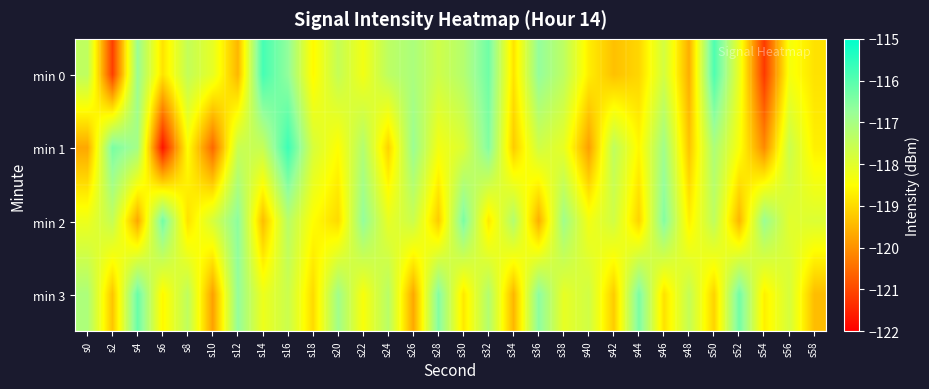

Reading right to left, what are all the values shown in this chart?

min 0: s58=-118.9	s56=-118.3	s54=-121.2	s52=-118.1	s50=-115.9	s48=-119.6	s46=-117.7	s44=-119.0	s42=-119.3	s40=-118.7	s38=-117.4	s36=-116.7	s34=-118.9	s32=-116.3	s30=-117.2	s28=-117.7	s26=-117.1	s24=-117.4	s22=-118.3	s20=-117.5	s18=-118.6	s16=-116.7	s14=-115.8	s12=-119.5	s10=-118.1	s8=-117.5	s6=-118.9	s4=-116.8	s2=-121.1	s0=-117.4
min 1: s58=-118.7	s56=-117.6	s54=-120.1	s52=-118.4	s50=-117.1	s48=-119.3	s46=-116.9	s44=-118.6	s42=-117.4	s40=-119.8	s38=-118.1	s36=-117.7	s34=-119.2	s32=-116.5	s30=-117.9	s28=-118.3	s26=-116.8	s24=-119.1	s22=-117.2	s20=-118.5	s18=-117.8	s16=-115.7	s14=-117.5	s12=-117.6	s10=-120.6	s8=-118.5	s6=-121.7	s4=-117.0	s2=-116.4	s0=-119.7
min 2: s58=-117.9	s56=-118.0	s54=-116.8	s52=-119.5	s50=-117.4	s48=-118.7	s46=-116.5	s44=-119.1	s42=-117.7	s40=-118.3	s38=-116.9	s36=-119.6	s34=-117.2	s32=-118.8	s30=-116.4	s28=-119.2	s26=-117.6	s24=-118.1	s22=-116.7	s20=-119.0	s18=-118.5	s16=-117.3	s14=-119.4	s12=-116.6	s10=-117.8	s8=-118.9	s6=-116.3	s4=-119.7	s2=-117.5	s0=-118.2
min 3: s58=-119.4	s56=-117.8	s54=-118.7	s52=-116.3	s50=-119.1	s48=-117.5	s46=-118.9	s44=-116.4	s42=-119.2	s40=-117.7	s38=-118.1	s36=-116.6	s34=-119.5	s32=-117.2	s30=-118.8	s28=-116.5	s26=-119.7	s24=-117.3	s22=-118.4	s20=-116.9	s18=-119.0	s16=-117.6	s14=-118.2	s12=-116.7	s10=-119.8	s8=-117.4	s6=-118.6	s4=-116.2	s2=-119.3	s0=-117.1